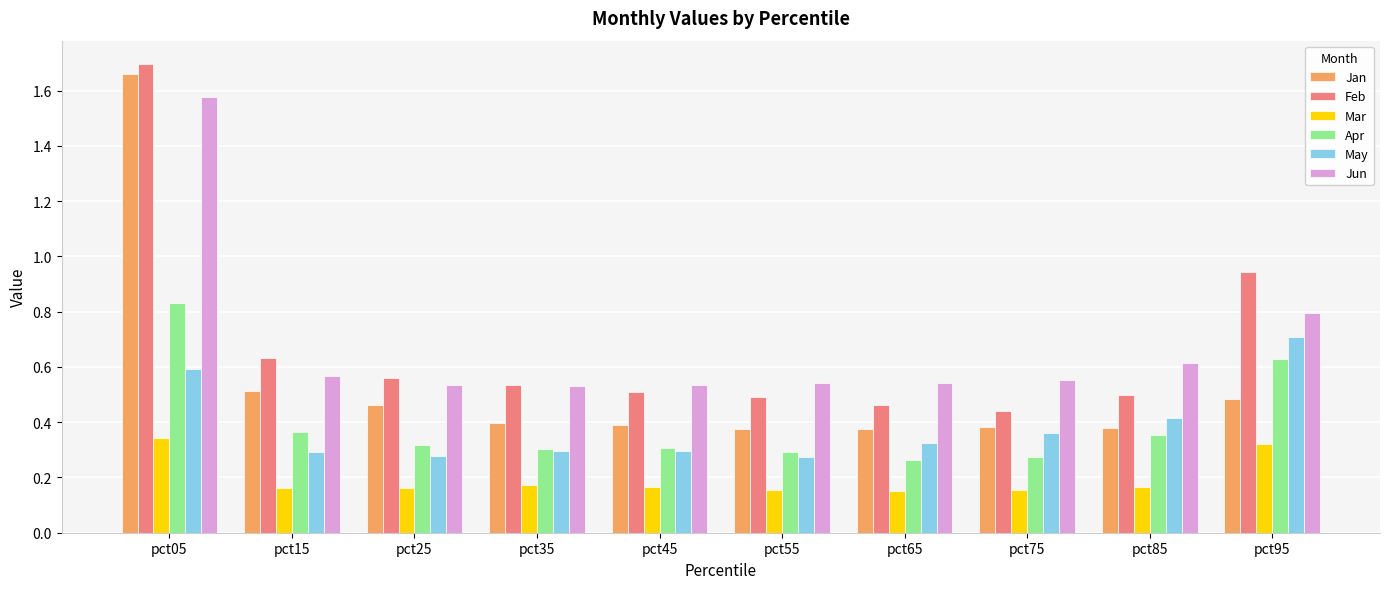

Is the value of Feb at pct35 greater than the value of May at pct75?

Yes